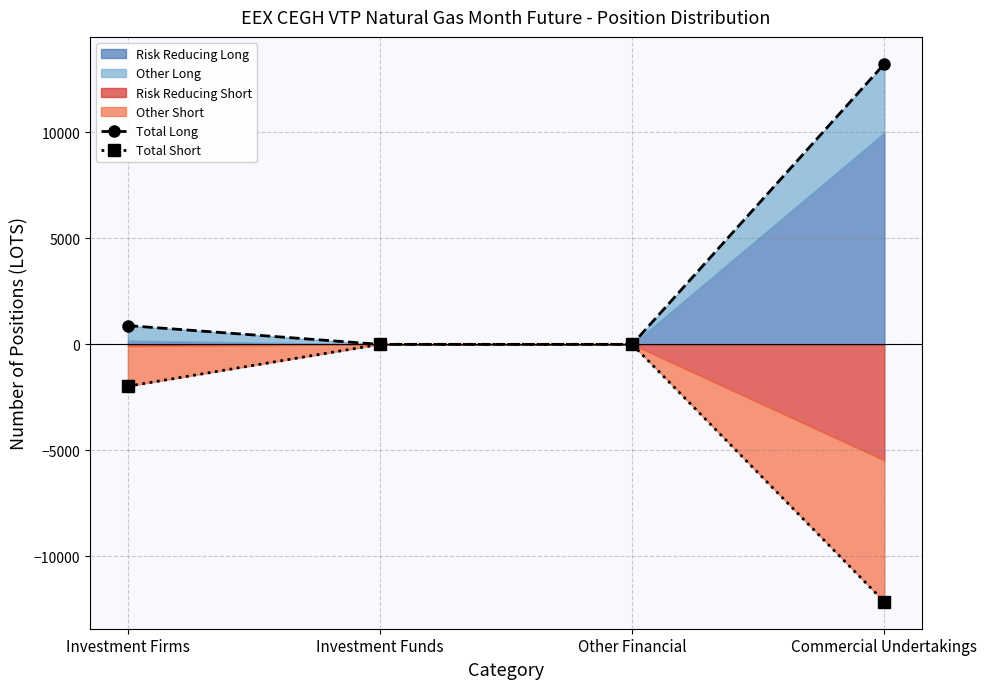

True or false: Total Short and Total Long intersect in this chart.

False